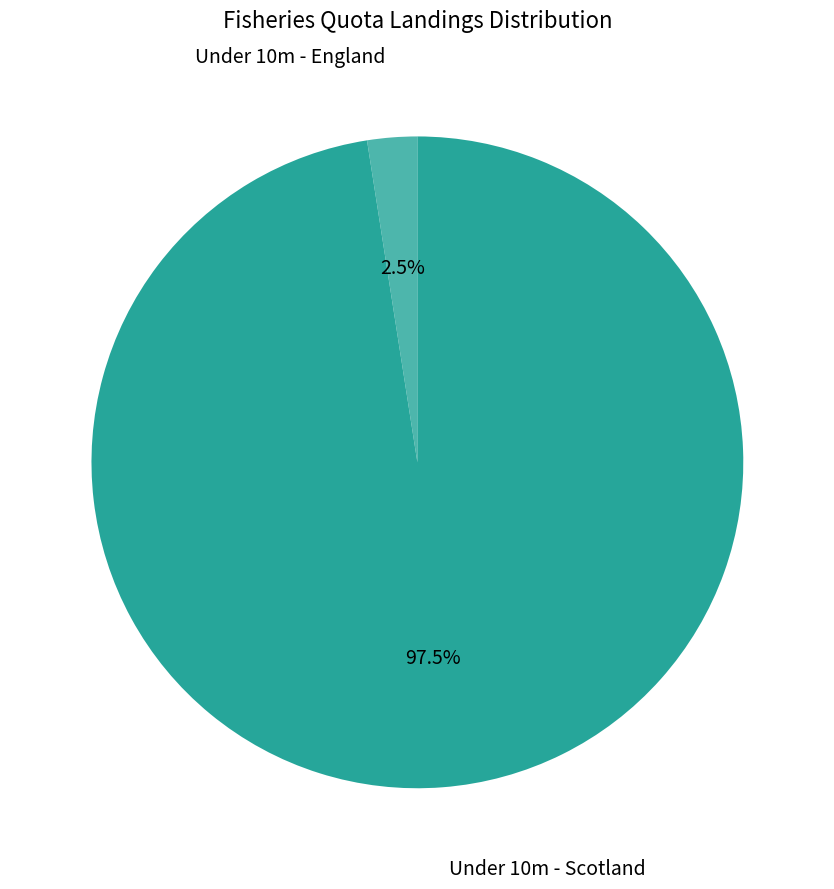

How many slices are in this pie chart?

2